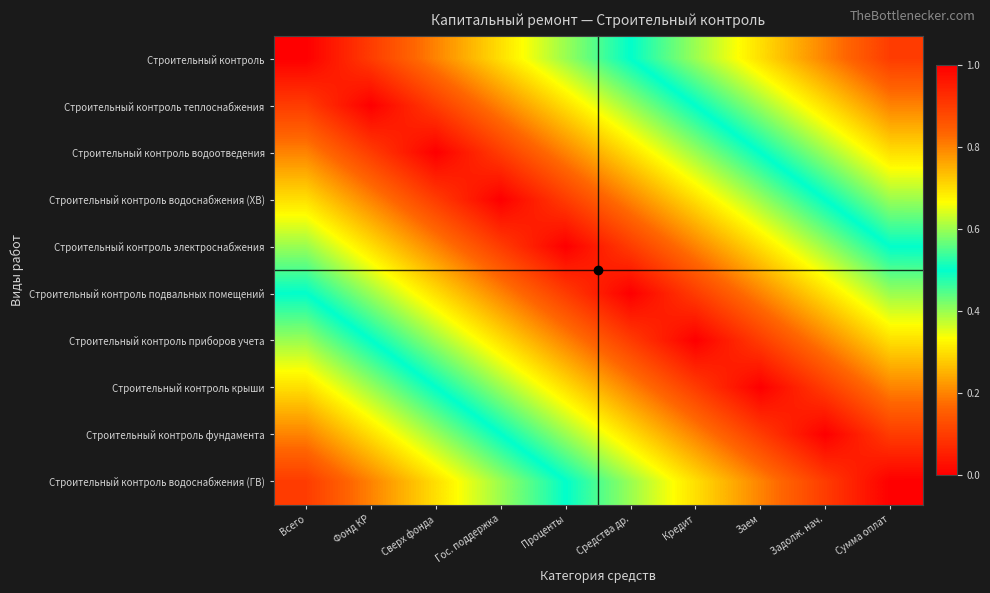

Reading left to right, what are all the values shown in this chart?

Строительный контроль: Всего=0.0	Фонд КР=0.1	Сверх фонда=0.2	Гос. поддержка=0.3	Проценты=0.4	Средства др.=0.5	Кредит=0.6	Заем=0.7	Задолж. нач.=0.8	Сумма оплат=0.9
Строительный контроль теплоснабжения: Всего=0.1	Фонд КР=0.0	Сверх фонда=0.1	Гос. поддержка=0.2	Проценты=0.3	Средства др.=0.4	Кредит=0.5	Заем=0.6	Задолж. нач.=0.7	Сумма оплат=0.8
Строительный контроль водоотведения: Всего=0.2	Фонд КР=0.1	Сверх фонда=0.0	Гос. поддержка=0.1	Проценты=0.2	Средства др.=0.3	Кредит=0.4	Заем=0.5	Задолж. нач.=0.6	Сумма оплат=0.7
Строительный контроль водоснабжения (ХВ): Всего=0.3	Фонд КР=0.2	Сверх фонда=0.1	Гос. поддержка=0.0	Проценты=0.1	Средства др.=0.2	Кредит=0.3	Заем=0.4	Задолж. нач.=0.5	Сумма оплат=0.6
Строительный контроль электроснабжения: Всего=0.4	Фонд КР=0.3	Сверх фонда=0.2	Гос. поддержка=0.1	Проценты=0.0	Средства др.=0.1	Кредит=0.2	Заем=0.3	Задолж. нач.=0.4	Сумма оплат=0.5
Строительный контроль подвальных помещений: Всего=0.5	Фонд КР=0.4	Сверх фонда=0.3	Гос. поддержка=0.2	Проценты=0.1	Средства др.=0.0	Кредит=0.1	Заем=0.2	Задолж. нач.=0.3	Сумма оплат=0.4
Строительный контроль приборов учета: Всего=0.6	Фонд КР=0.5	Сверх фонда=0.4	Гос. поддержка=0.3	Проценты=0.2	Средства др.=0.1	Кредит=0.0	Заем=0.1	Задолж. нач.=0.2	Сумма оплат=0.3
Строительный контроль крыши: Всего=0.7	Фонд КР=0.6	Сверх фонда=0.5	Гос. поддержка=0.4	Проценты=0.3	Средства др.=0.2	Кредит=0.1	Заем=0.0	Задолж. нач.=0.1	Сумма оплат=0.2
Строительный контроль фундамента: Всего=0.8	Фонд КР=0.7	Сверх фонда=0.6	Гос. поддержка=0.5	Проценты=0.4	Средства др.=0.3	Кредит=0.2	Заем=0.1	Задолж. нач.=0.0	Сумма оплат=0.1
Строительный контроль водоснабжения (ГВ): Всего=0.9	Фонд КР=0.8	Сверх фонда=0.7	Гос. поддержка=0.6	Проценты=0.5	Средства др.=0.4	Кредит=0.3	Заем=0.2	Задолж. нач.=0.1	Сумма оплат=0.0